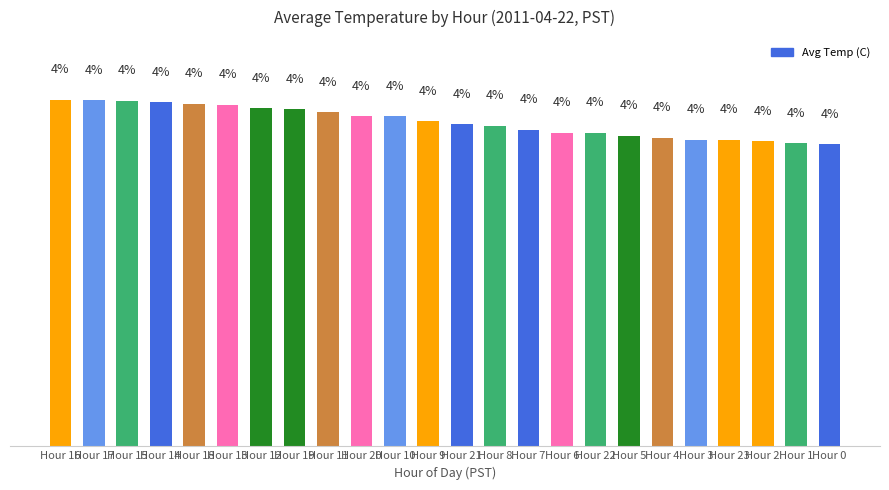

What is the label of the 16th bar from the left?

Hour 6